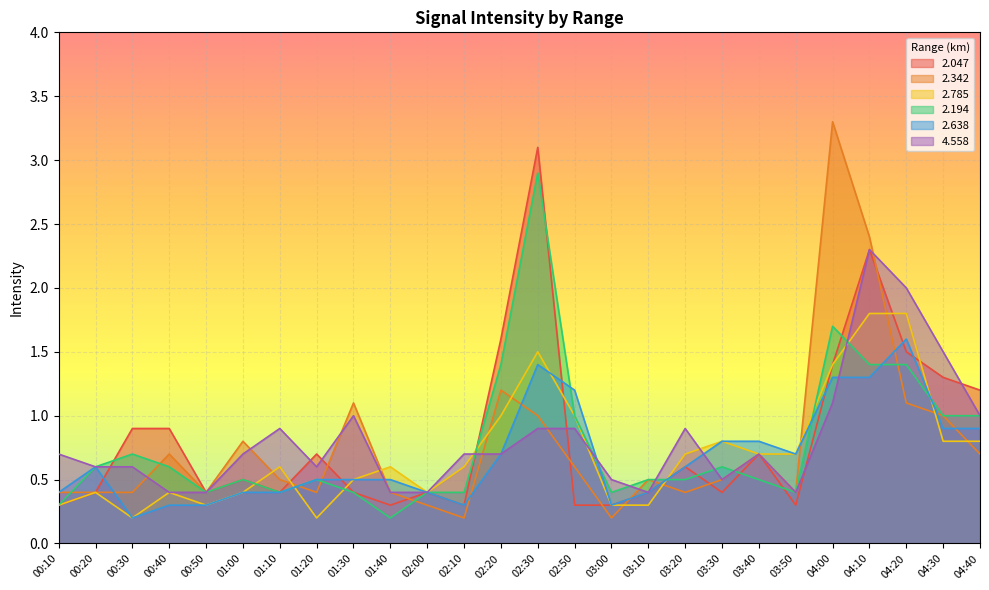

What is the lowest value of the 2.342 series?

0.2